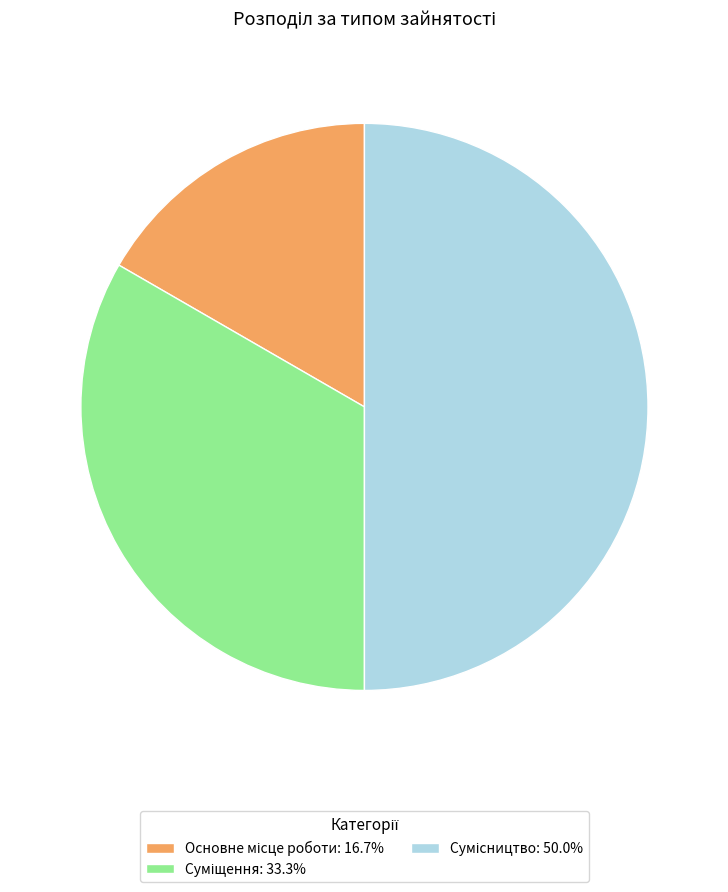

Count the number of slices in the pie.

3